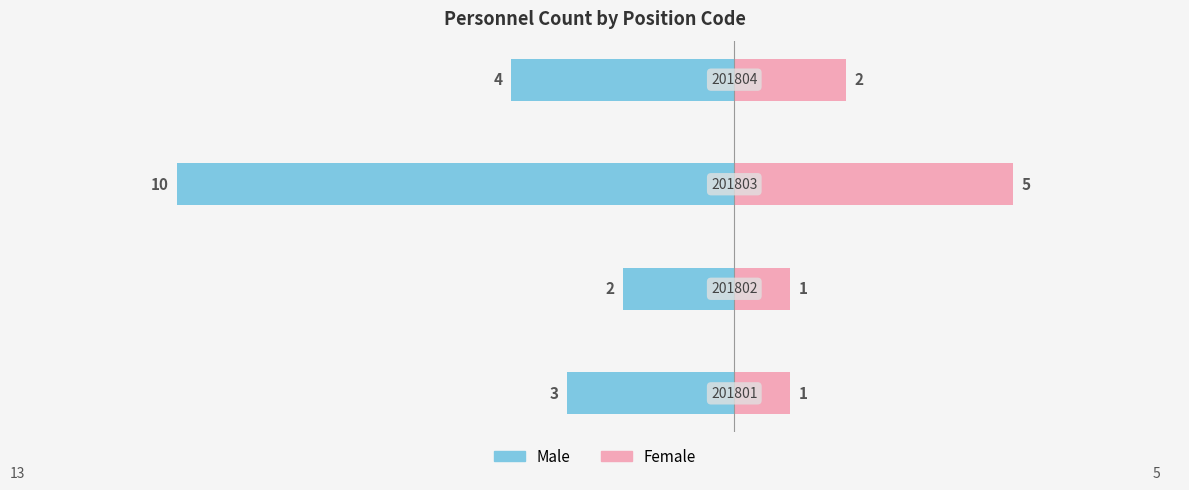

What value does the Female series have at 3?

2